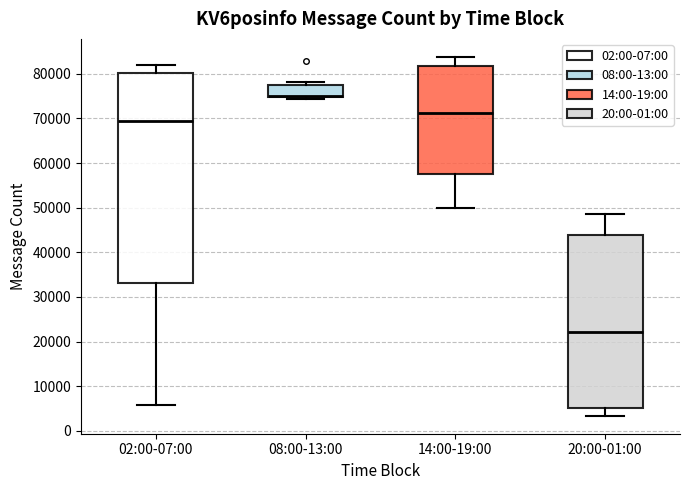

Reading left to right, read every box against the y-axis: the position of its median line, the range the box covers, and the ends of its whiskers. The values are not printed on the chart, so give them approximately, as read against the axis.

02:00-07:00: median 69000, box 33000 to 80000, whiskers 6000 to 82000
08:00-13:00: median 75000 (just above the box's lower edge), box 75000 to 77000, whiskers 74000 to 78000
14:00-19:00: median 71000, box 58000 to 82000, whiskers 50000 to 84000
20:00-01:00: median 22000, box 5000 to 44000, whiskers 3000 to 49000